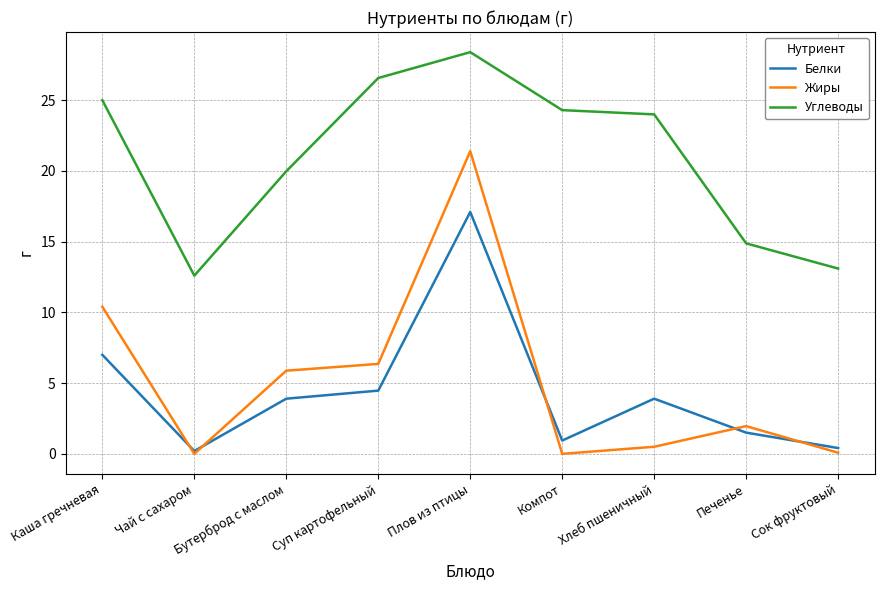

The Углеводы series shows 14.9 at Печенье. True or false?

True